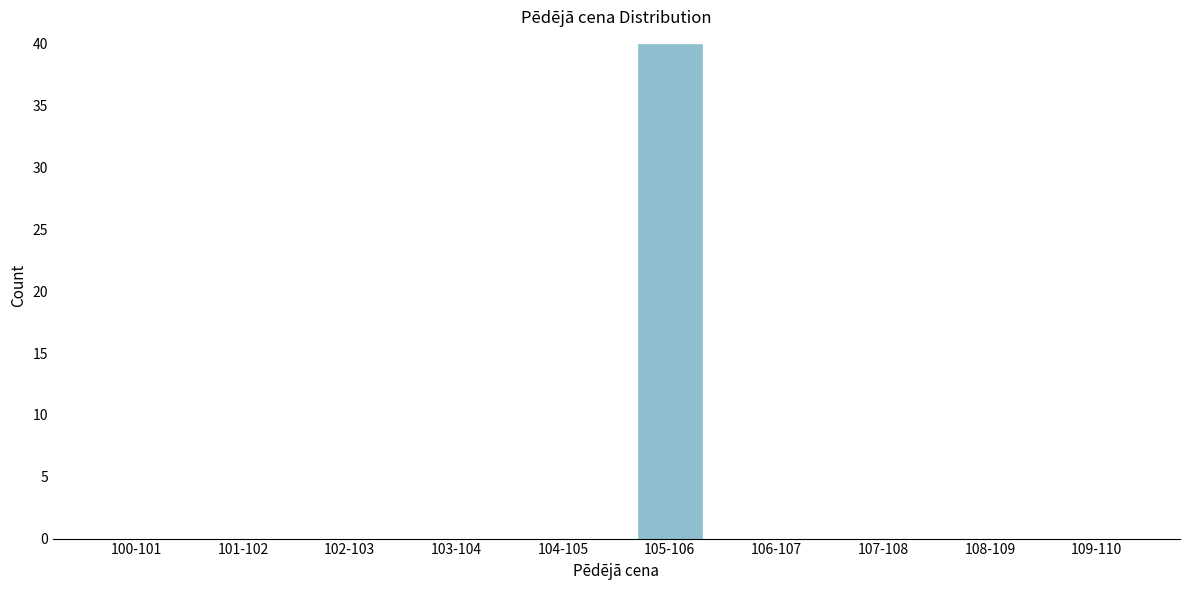

Reading left to right, transcribe all the data shown in this chart.

100-101=0	101-102=0	102-103=0	103-104=0	104-105=0	105-106=40	106-107=0	107-108=0	108-109=0	109-110=0